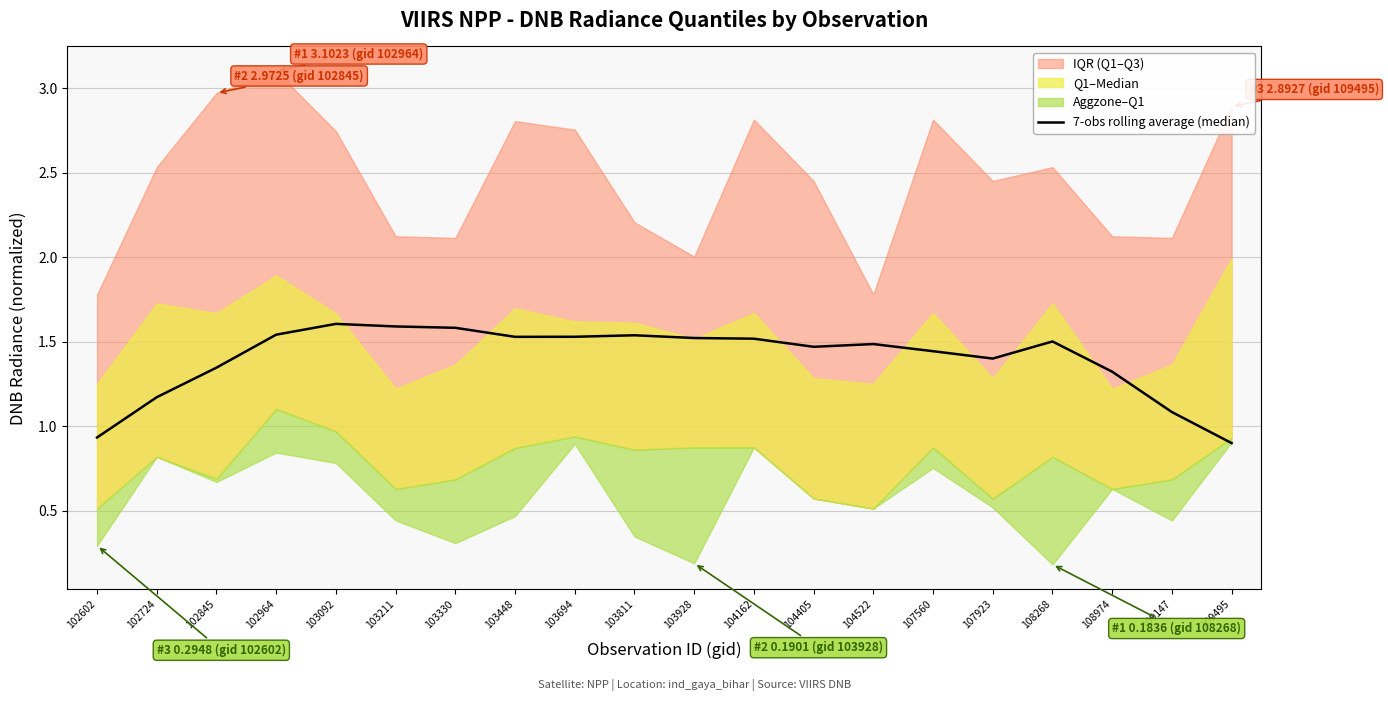

The chart shows a value of 2.3 at 103211. True or false?

False